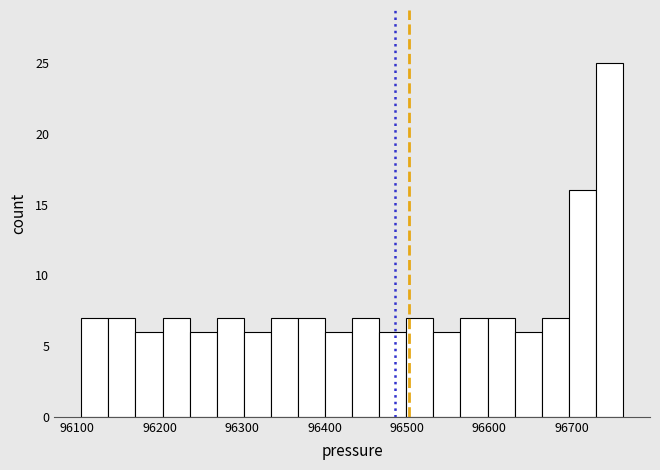

Read against the x-axis, roughly where is the centre of the tallest bar?

96750